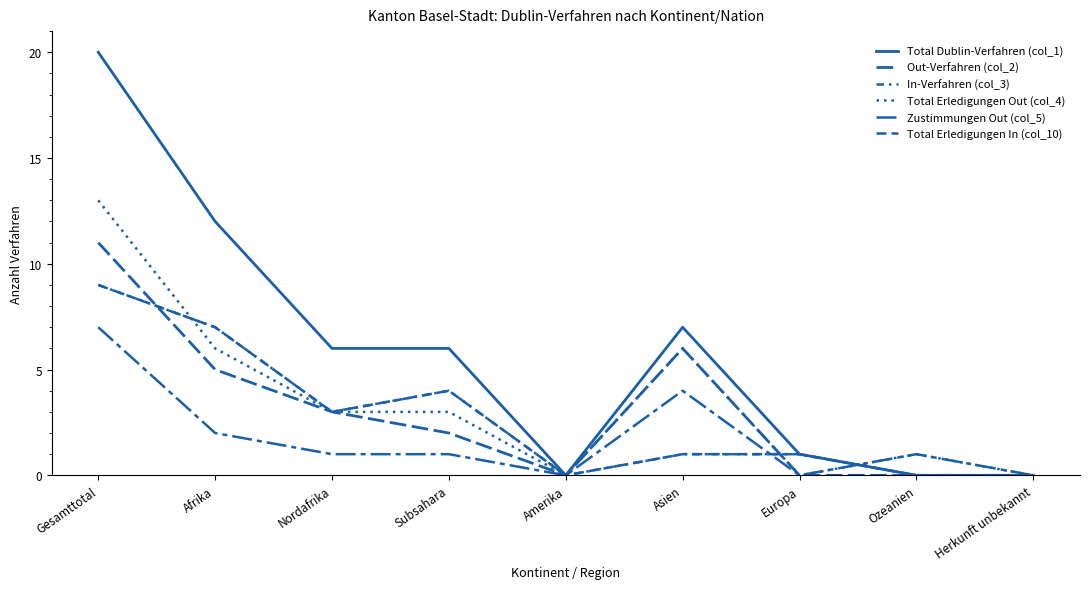

True or false: In-Verfahren (col_3) has a value of 1 at Europa.

True